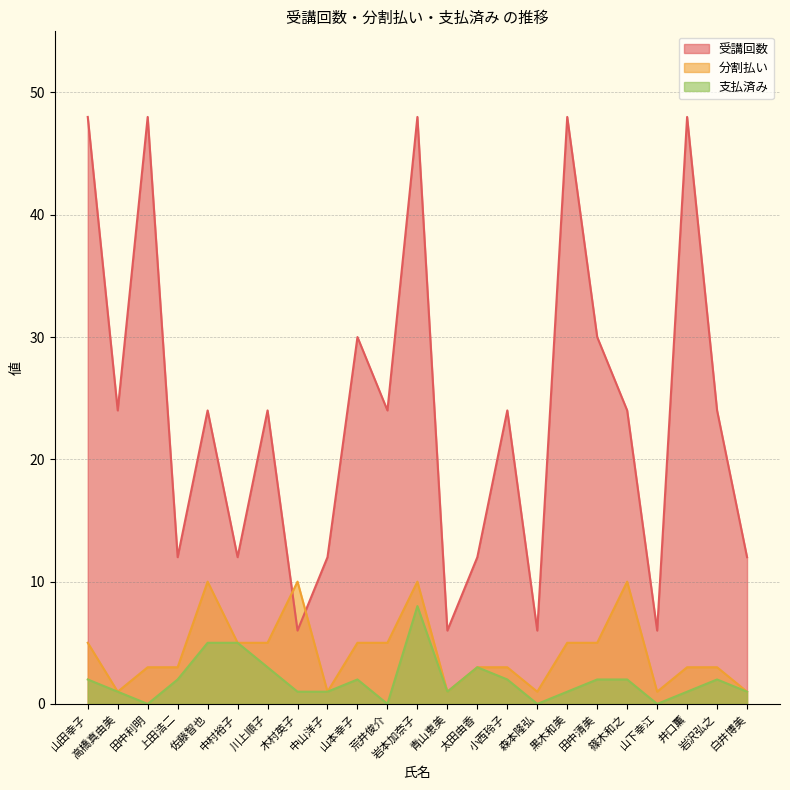

What are all the series names shown in the legend?

受講回数, 分割払い, 支払済み